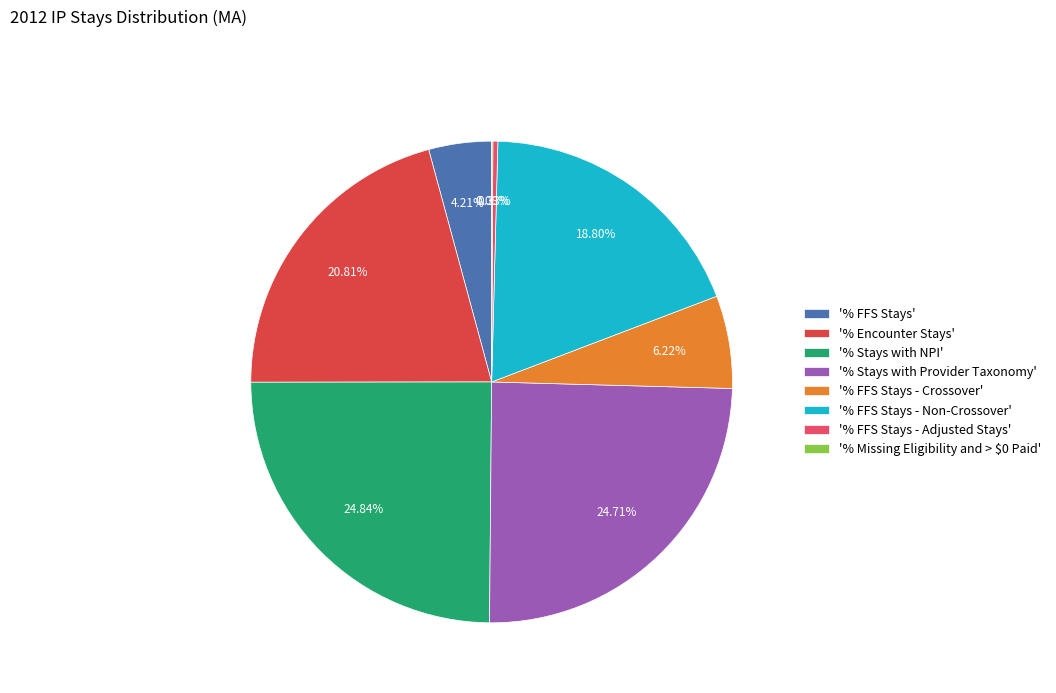

Is the sum of '% Stays with NPI' and '% FFS Stays - Crossover' greater than half?

No